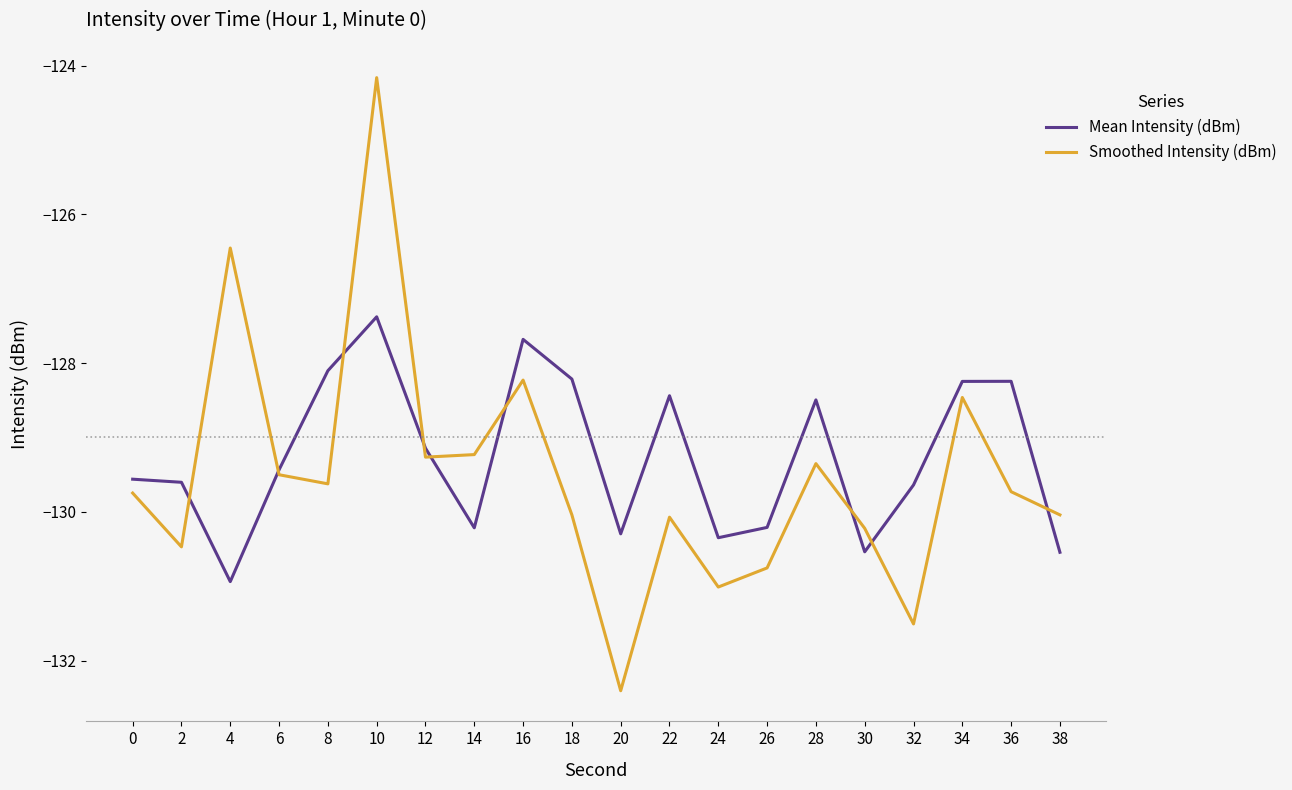

At which label is Smoothed Intensity (dBm) closest to -128?

16